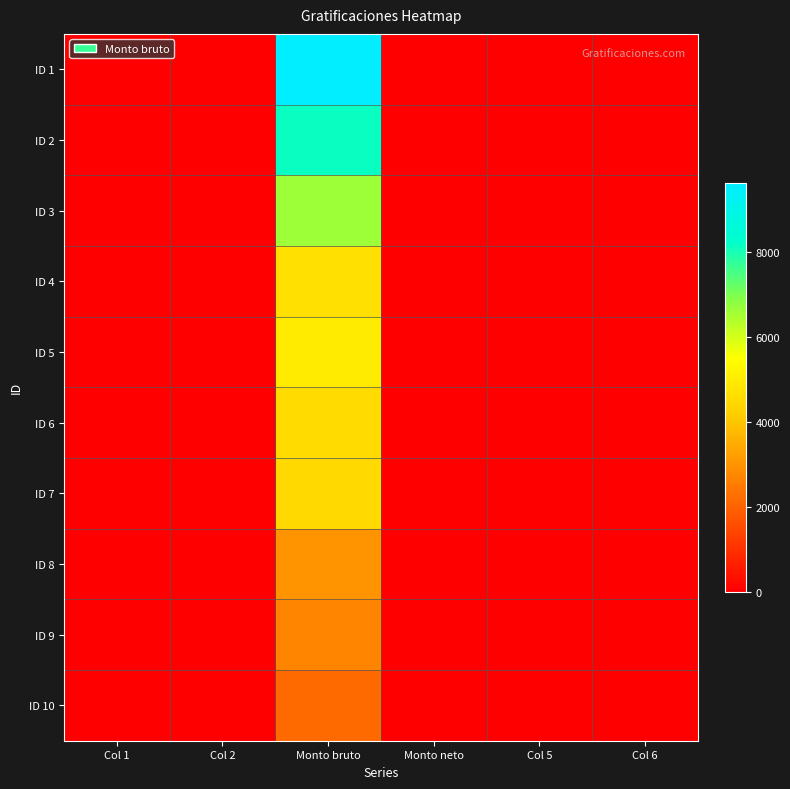

Rank the series by their maximum value, from highest to lowest.

ID 1, ID 2, ID 3, ID 5, ID 4, ID 6, ID 7, ID 8, ID 9, ID 10